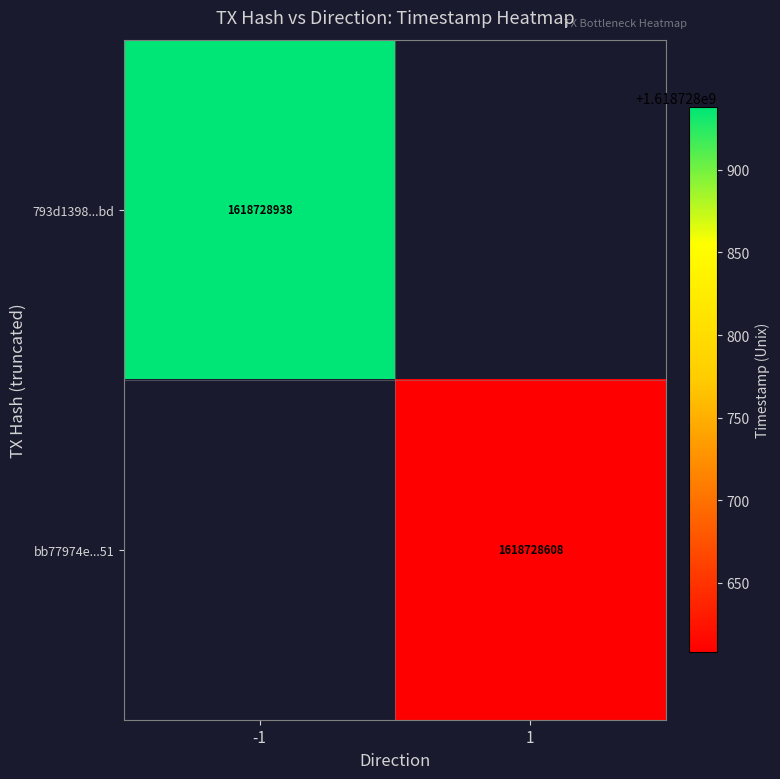

Rank the series by their average value, from lowest to highest.

bb77974e2810d0c75df2682501fa003c967a251, 793d1398a18daa6d9cfced6d888764ba68138bd